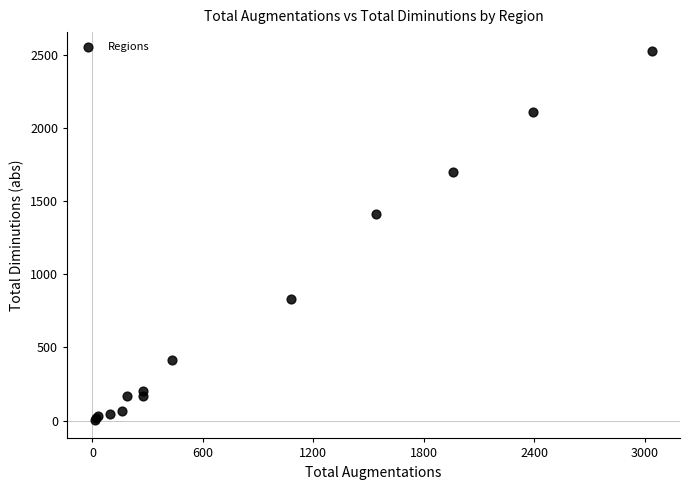

What Y value in the scatter plot is closest to 1266?

1413